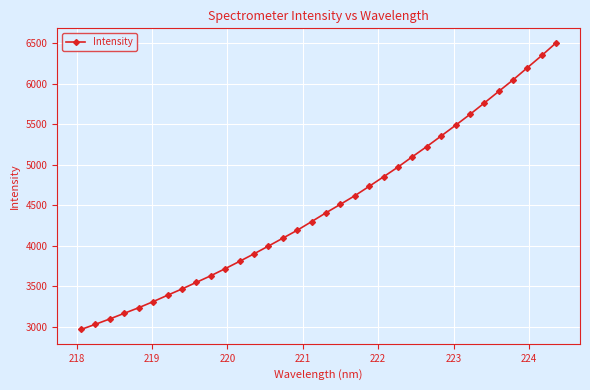

What is the difference between the maximum and minimum values?

3540.4